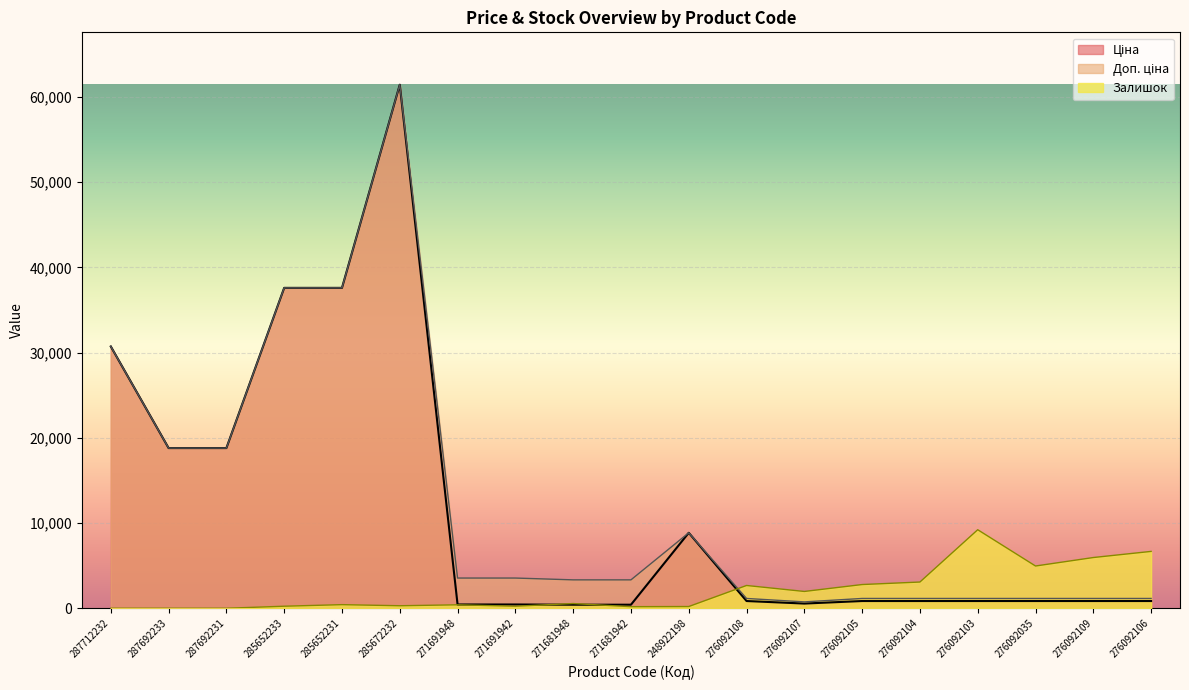

What is the average value of the Ціна series?

11684.1